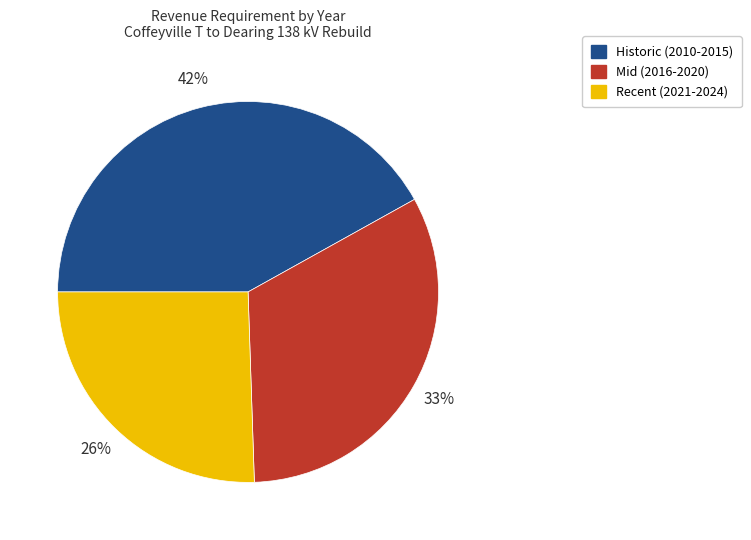

To the nearest percent, what is the difference between the largest and smallest slice percentages?

16%